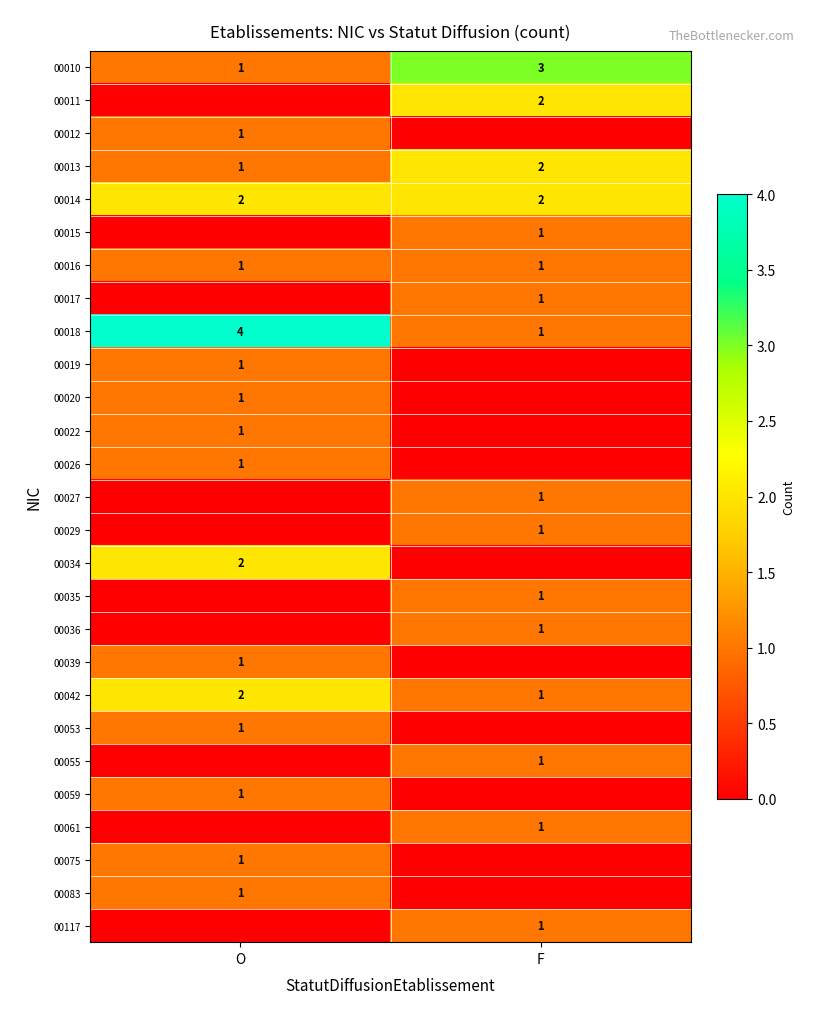

What is the maximum value shown in the chart?

4